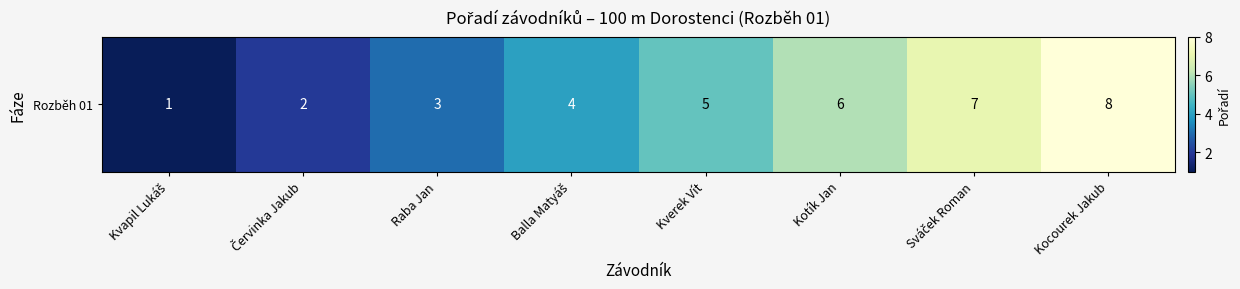

What is the difference between the maximum and minimum values?

7